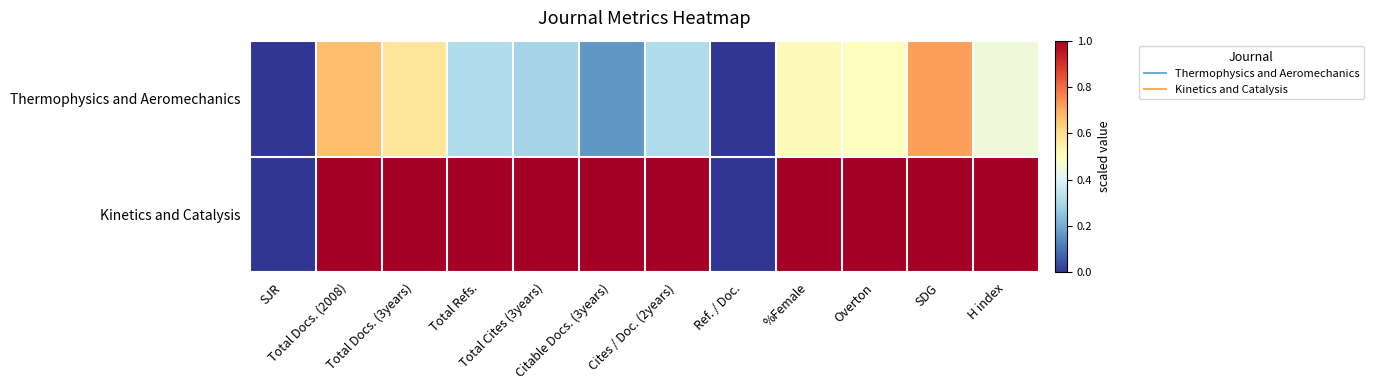

Which series changed the most between SJR and Total Docs. (2008)?

Kinetics and Catalysis